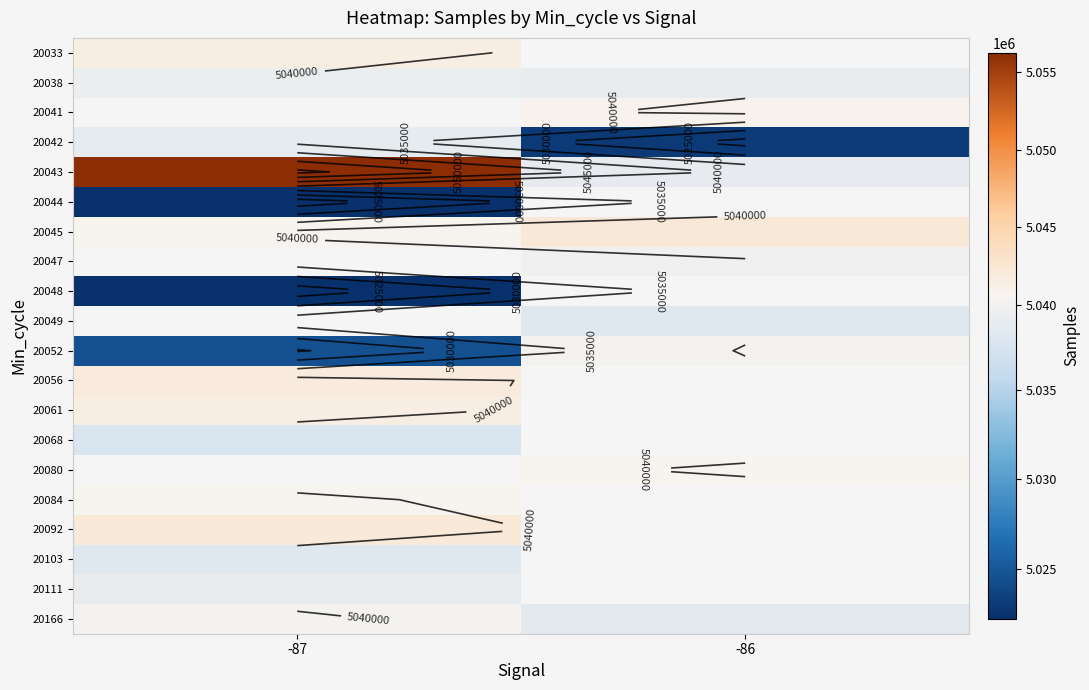

Read the 20045 value at -87.

5040695.0